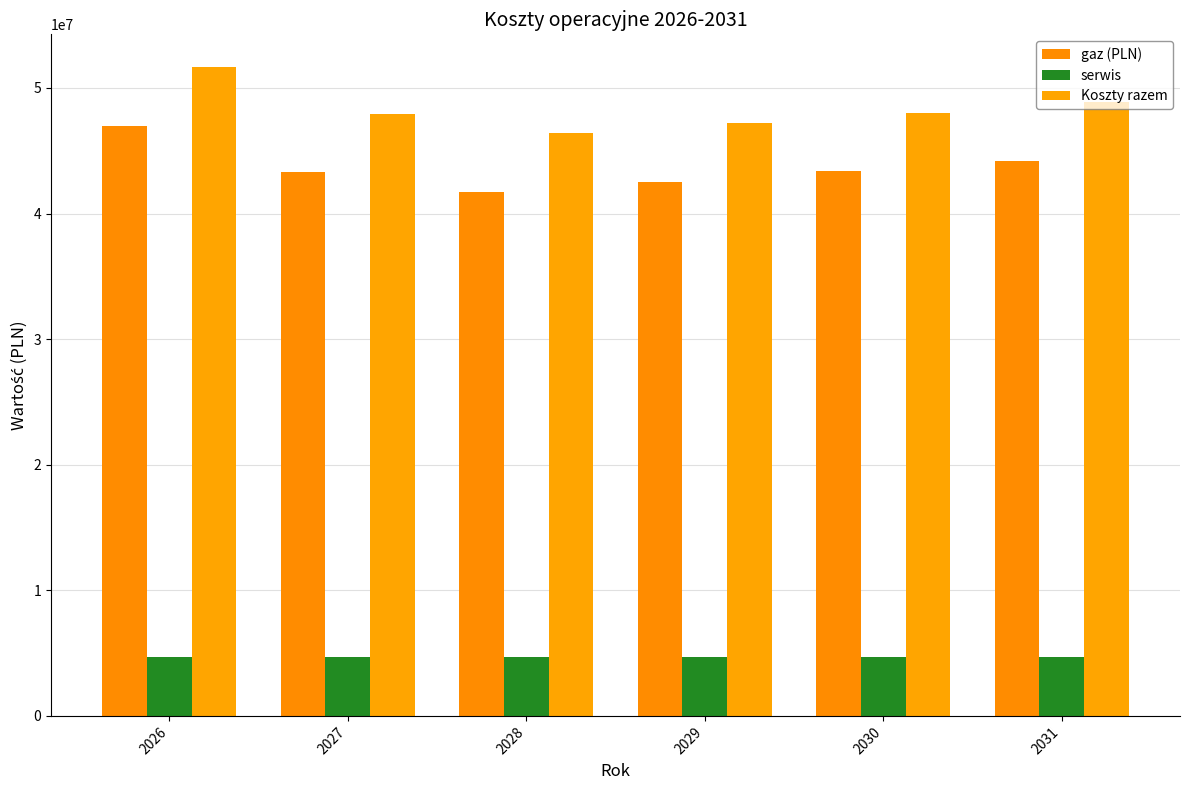

Between 2028 and 2029, which series saw the biggest shift?

gaz (PLN)